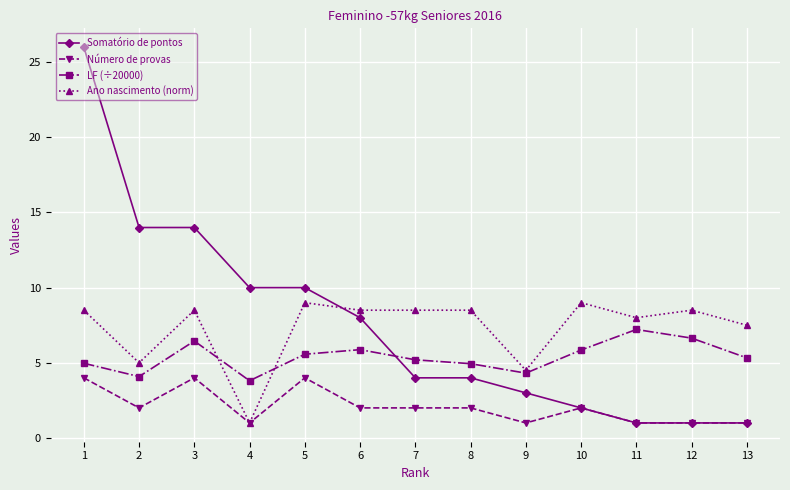

What is the difference between the maximum and minimum values in the Ano nascimento (norm) series?

8.0